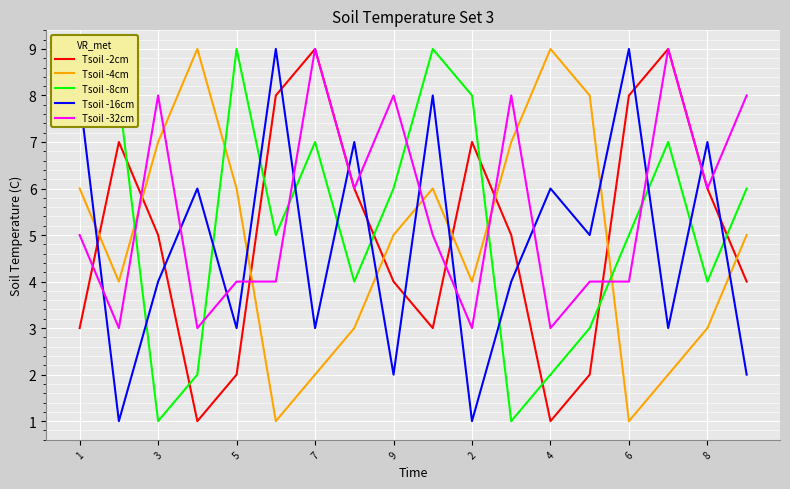

What is the maximum value for Tsoil -32cm?

9